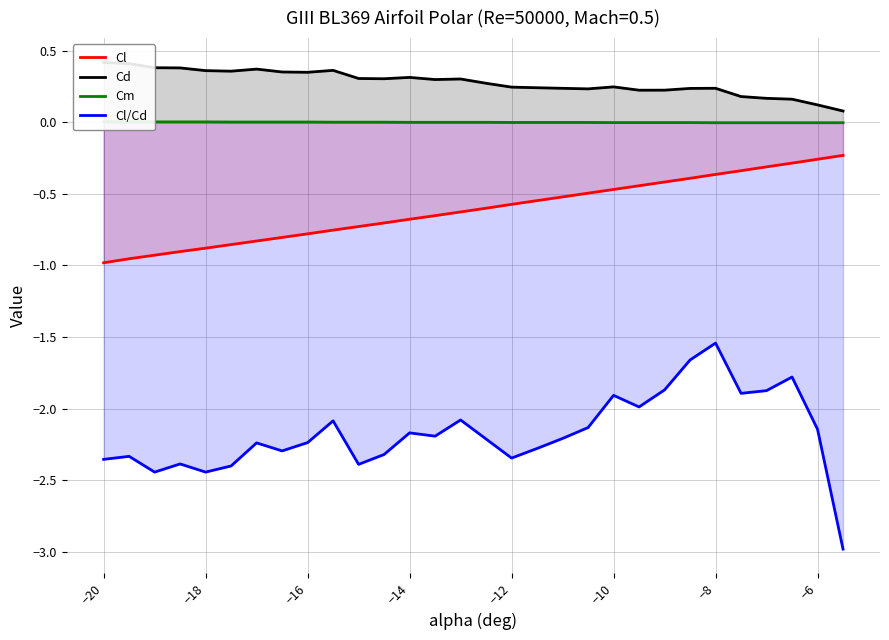

True or false: Cl and Cl/Cd cross at least once.

False